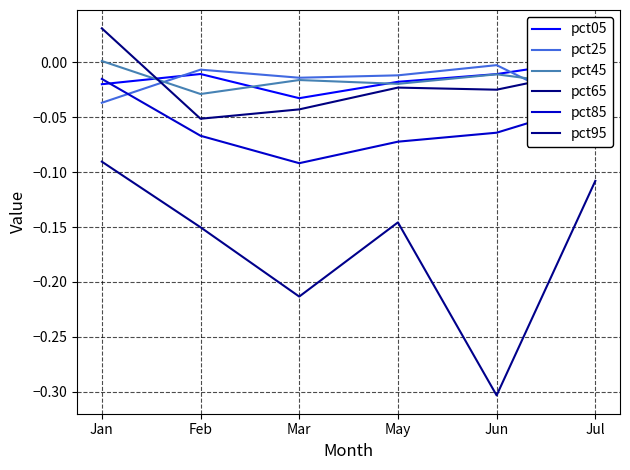

Between which two adjacent categories do pct45 and pct25 first intersect?

Jan and Feb